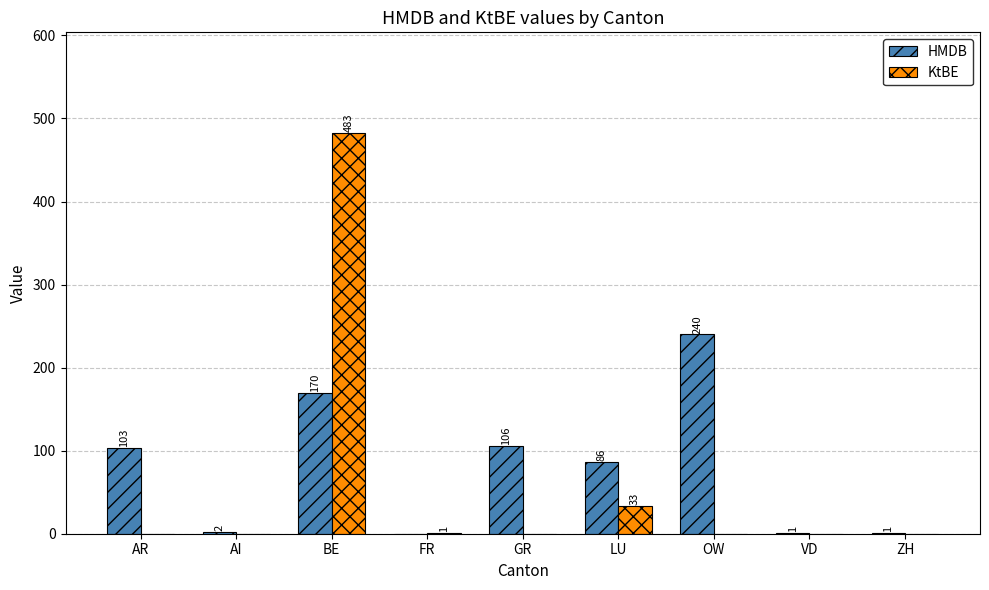

The value of KtBE at LU is 33. True or false?

True